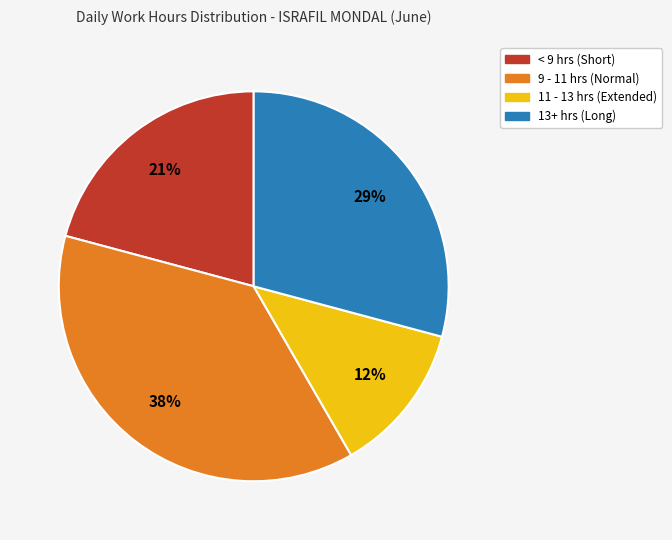

Is there any slice that represents more than half of the pie?

No